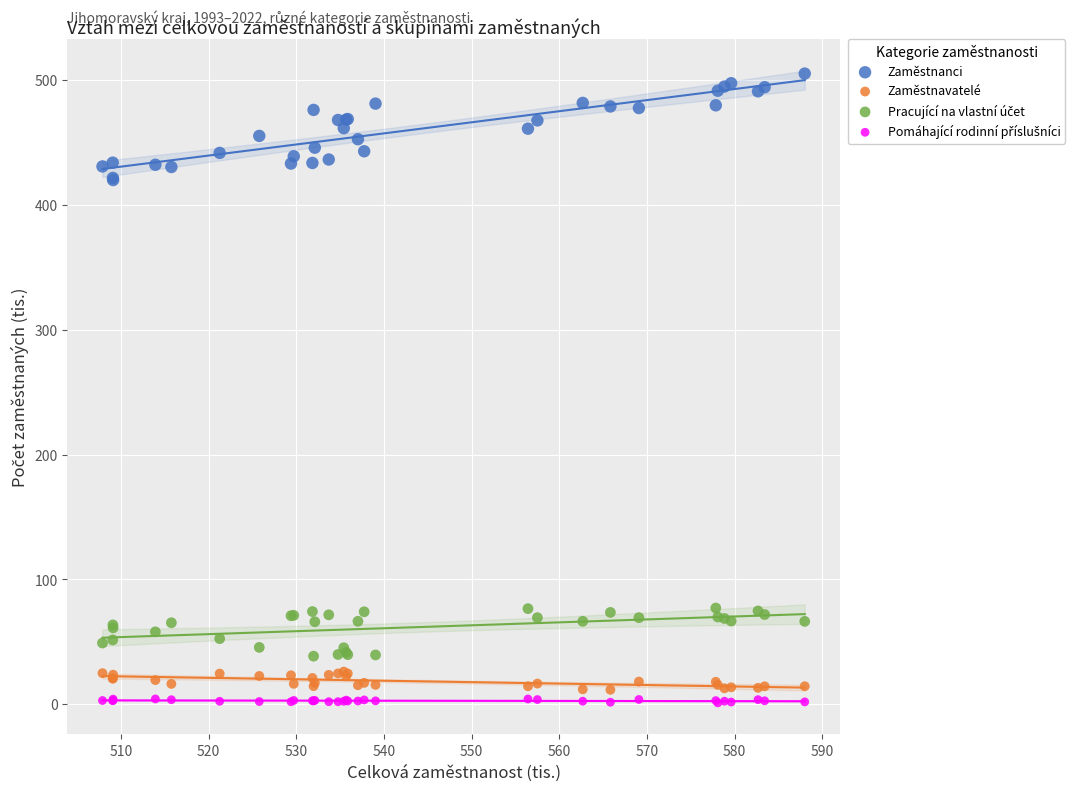

What is the X range (max minus min) for the scatter plot?

80.1